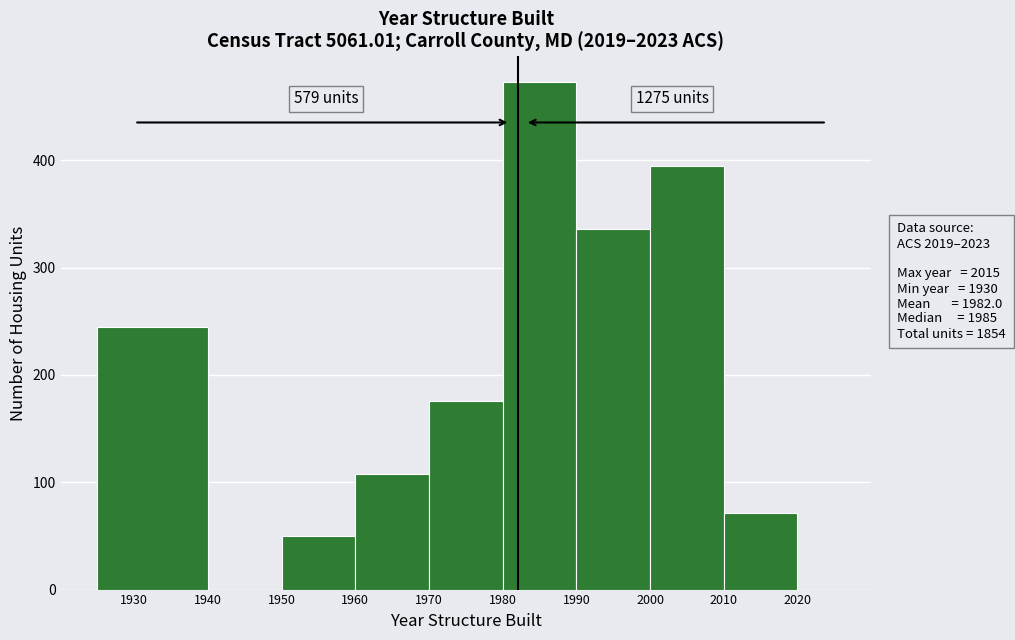

Which range on the x-axis has the tallest bar?

1980 to 1990